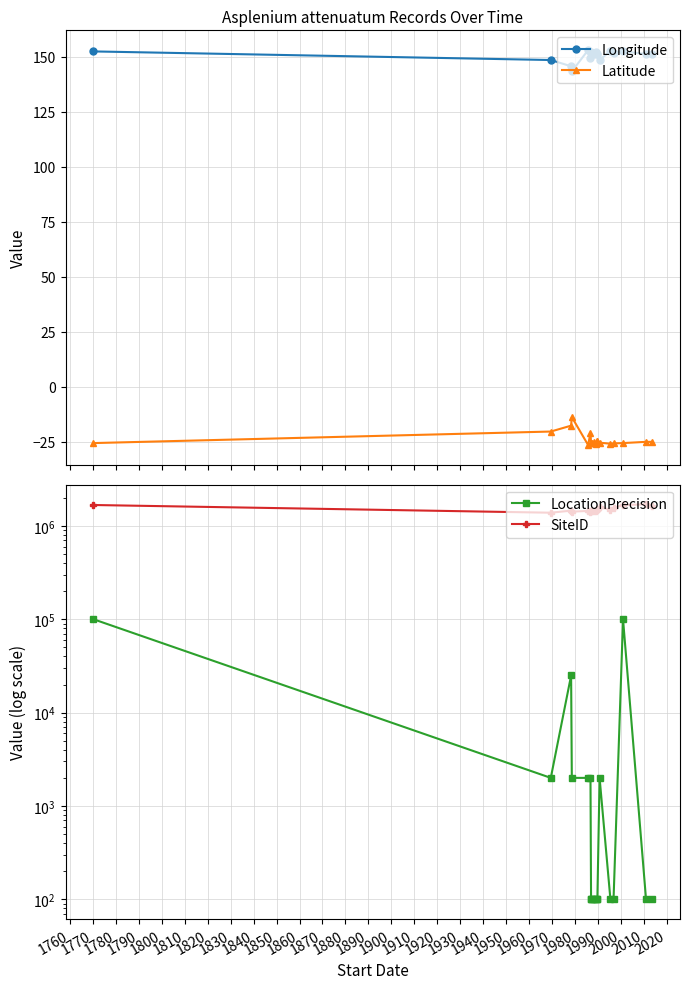

What is the minimum value for Latitude?

-26.4